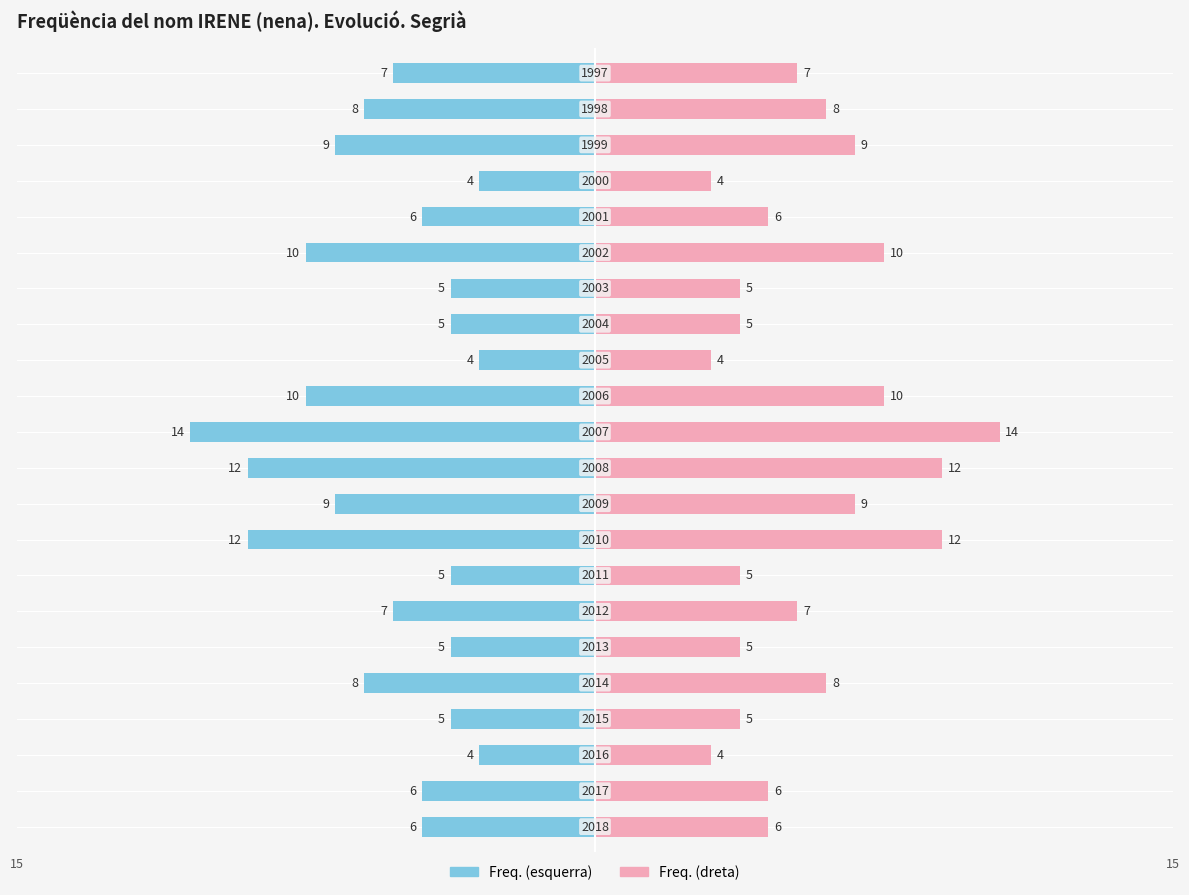

What are all the series names shown in the legend?

Freqüència (esquerra), Freqüència (dreta)